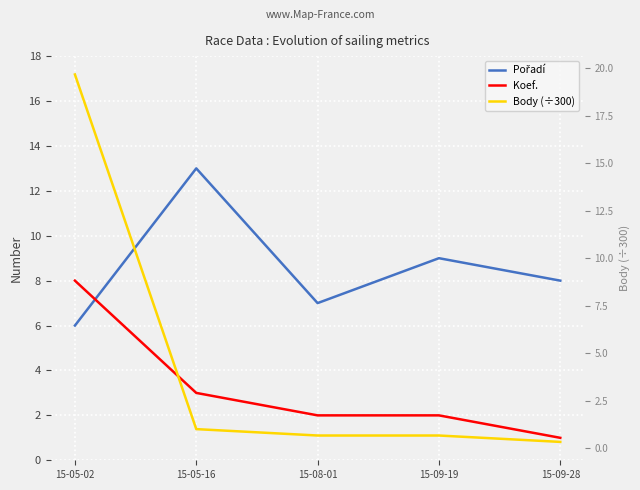

What is the average value of the Body (÷300) series?

4.5